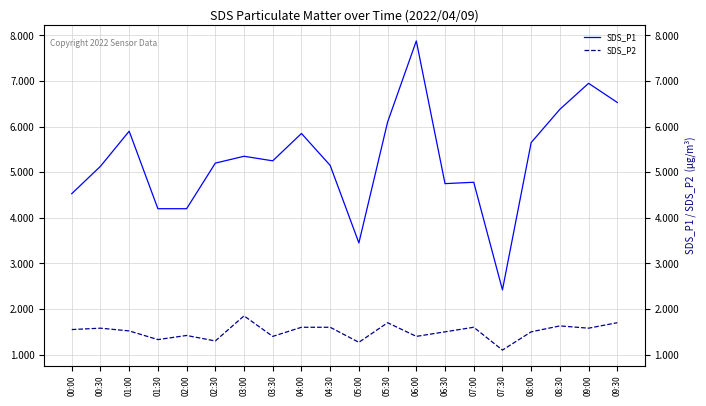

Which series has the largest range (max minus min)?

SDS_P1